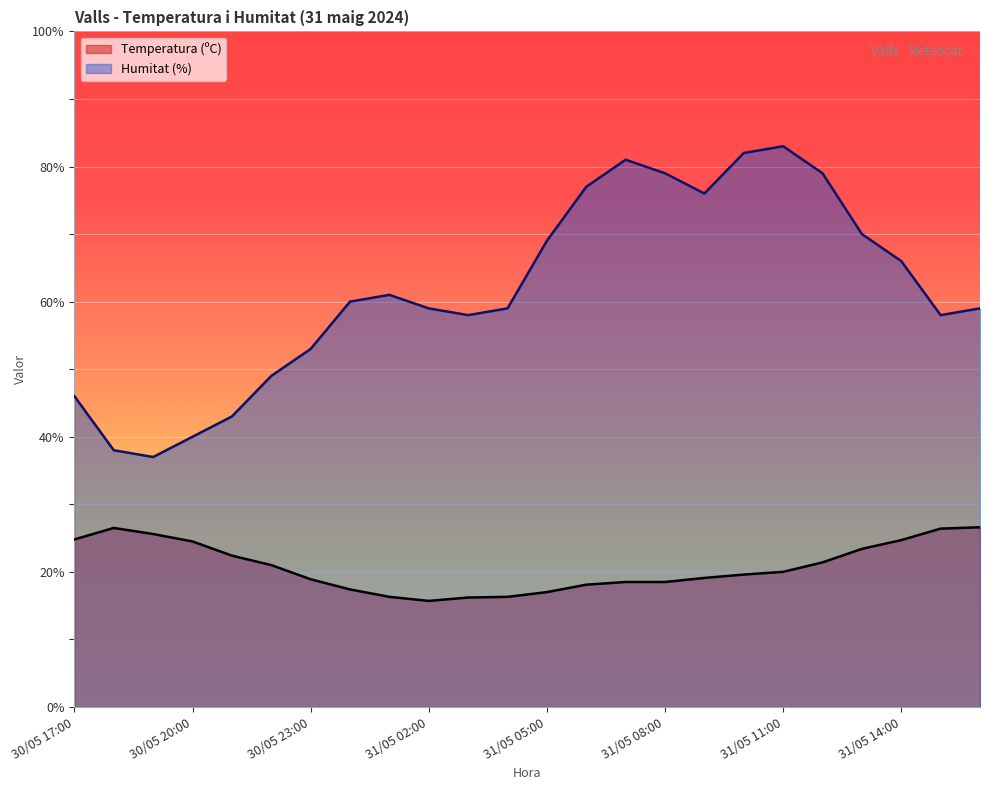

At how many categories does at least one series exceed 30?

24